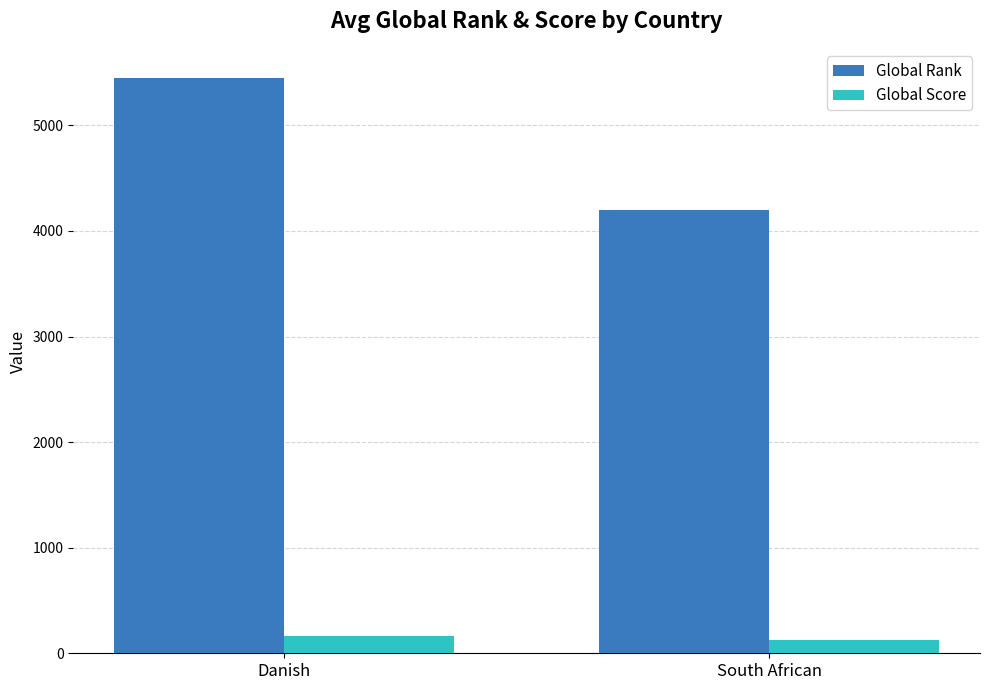

List the series in order of their overall mean, highest first.

Global Rank, Global Score